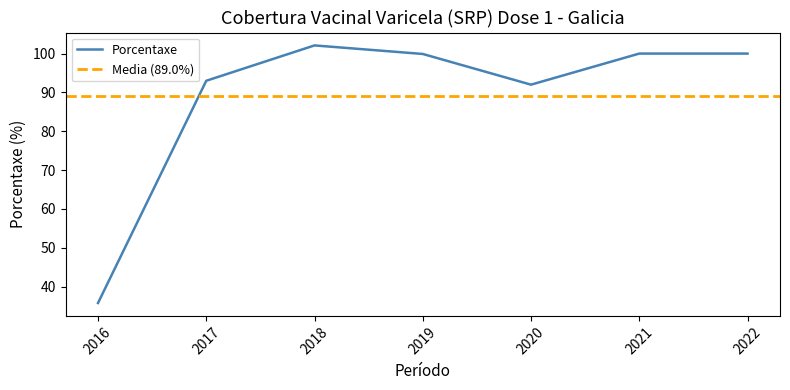

What is the difference between the values at 2016 and 2020?

56.2